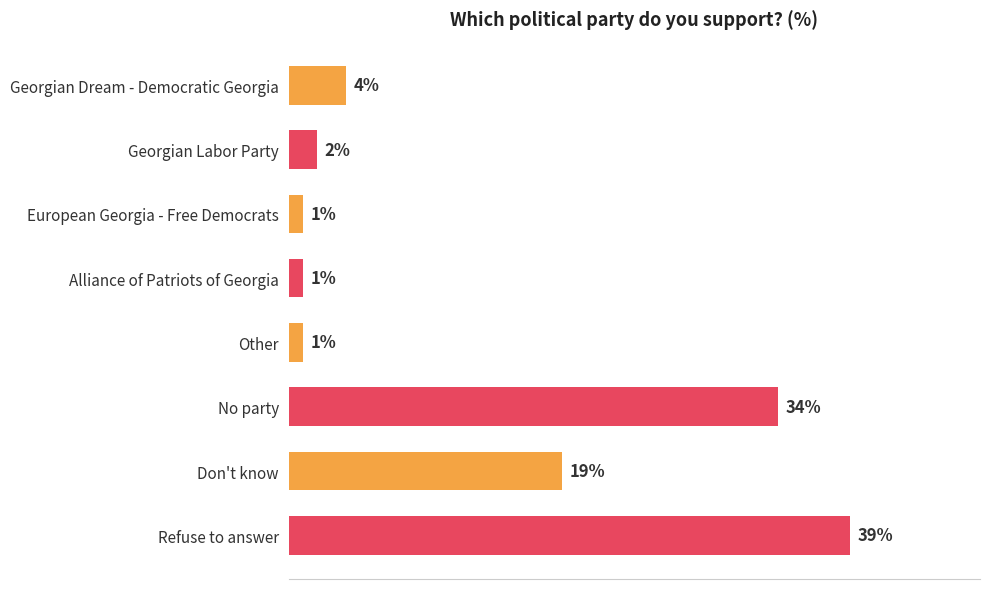

Which has a higher value, Georgian Dream - Democratic Georgia or Other?

Georgian Dream - Democratic Georgia